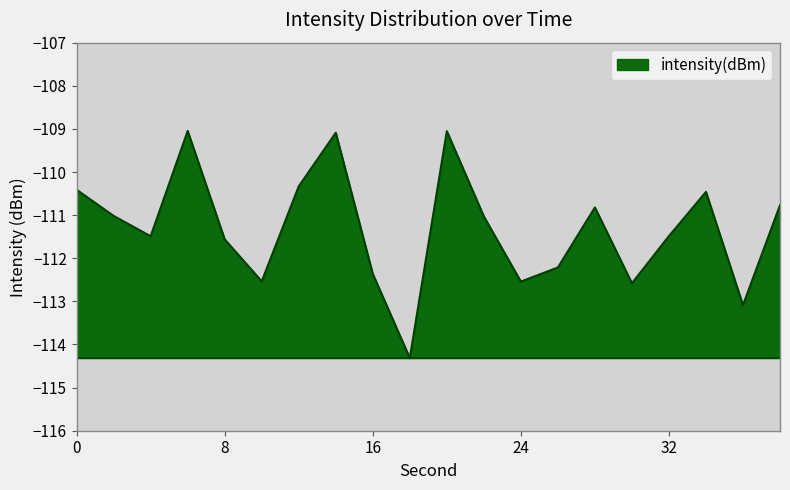

What is the difference between the maximum and minimum values?

5.3